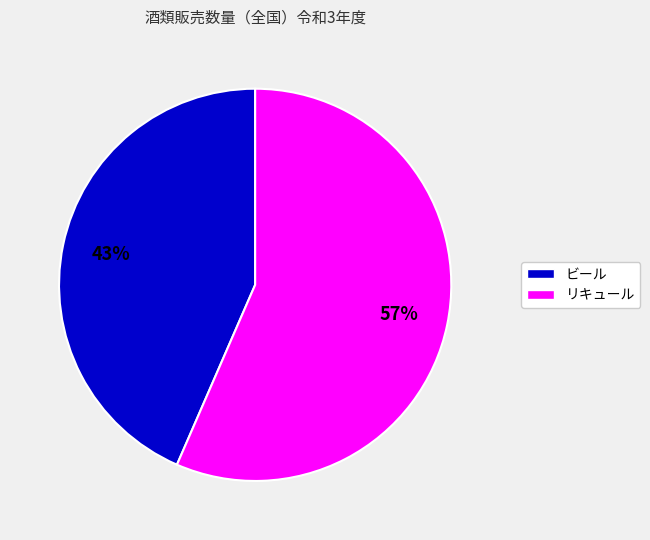

Is there a majority slice in this chart?

Yes